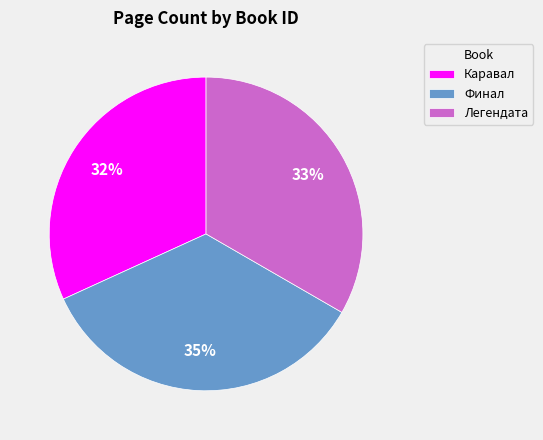

Is there any slice that represents more than half of the pie?

No